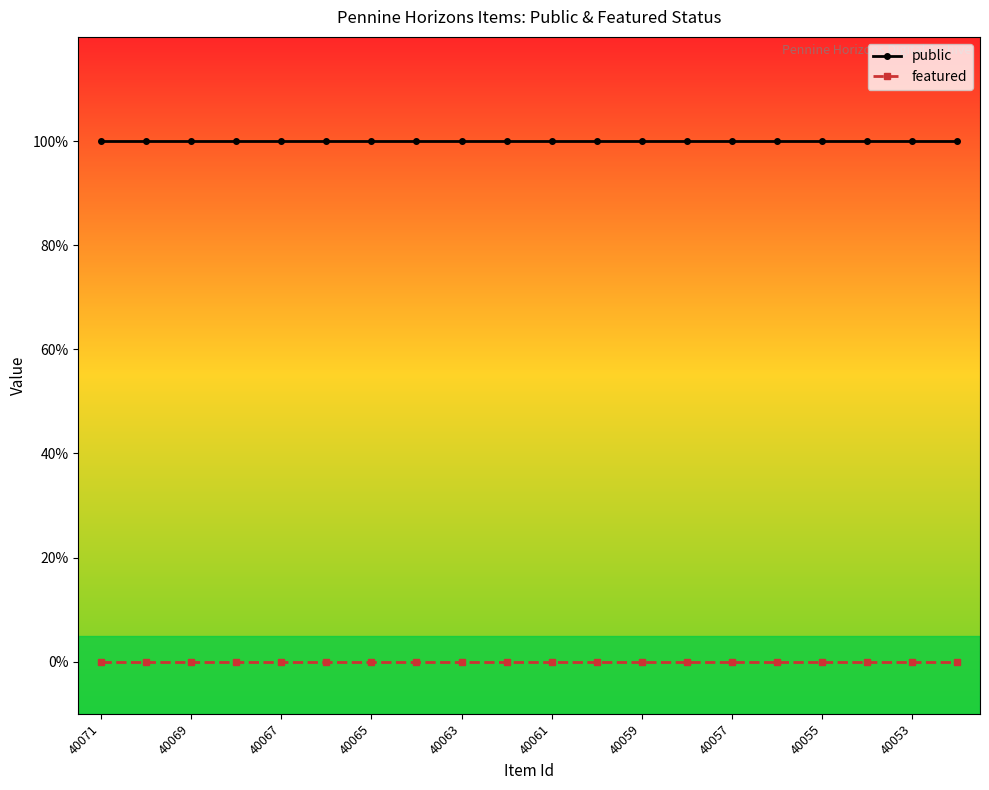

What are all the series names shown in the legend?

public, featured